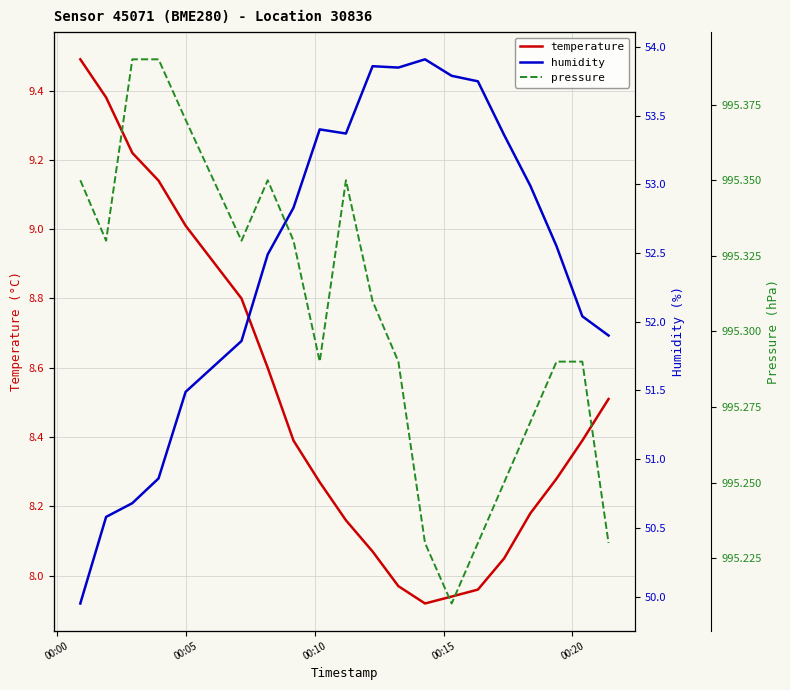

What is the minimum value for temperature?

7.9